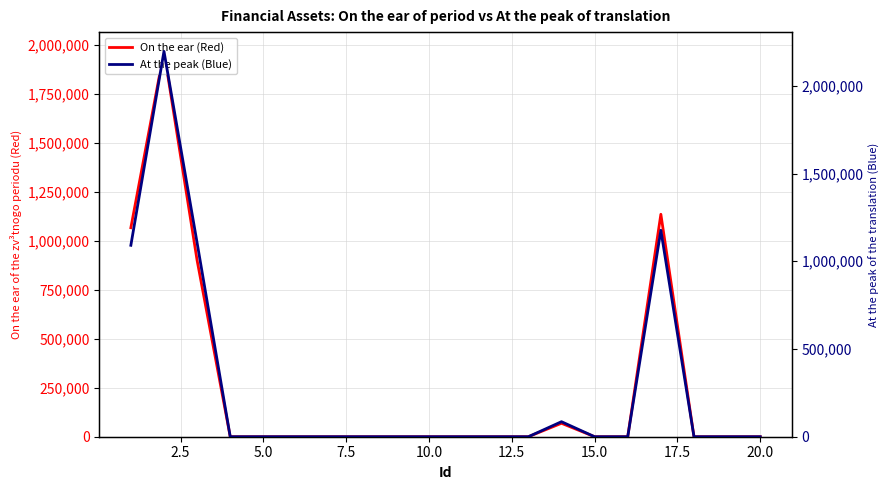

The value of On the ear (Red) at 5.0 is 0. True or false?

True